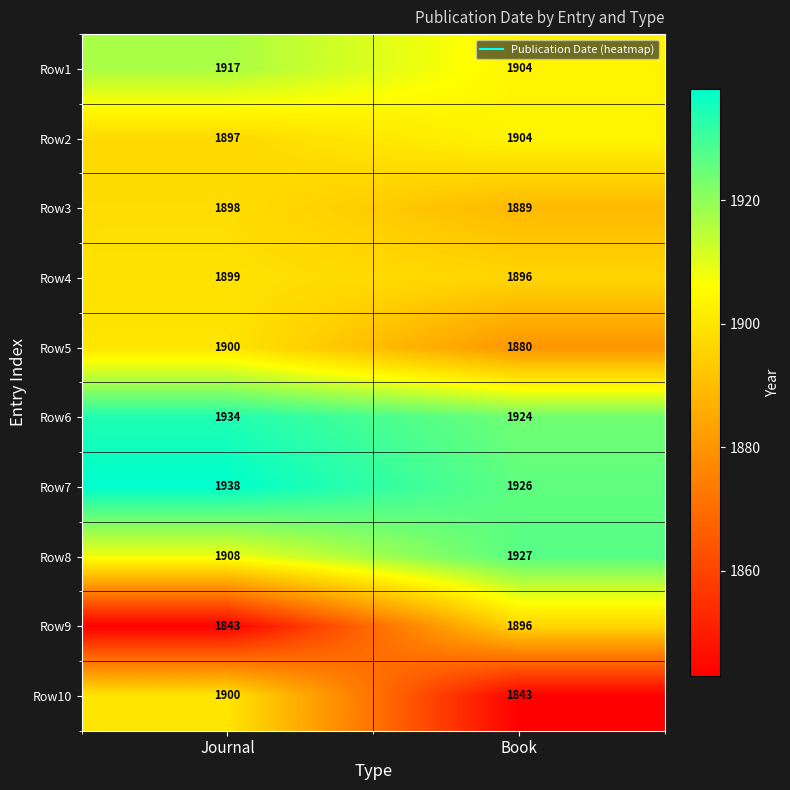

At how many categories does at least one series exceed 1915?

2